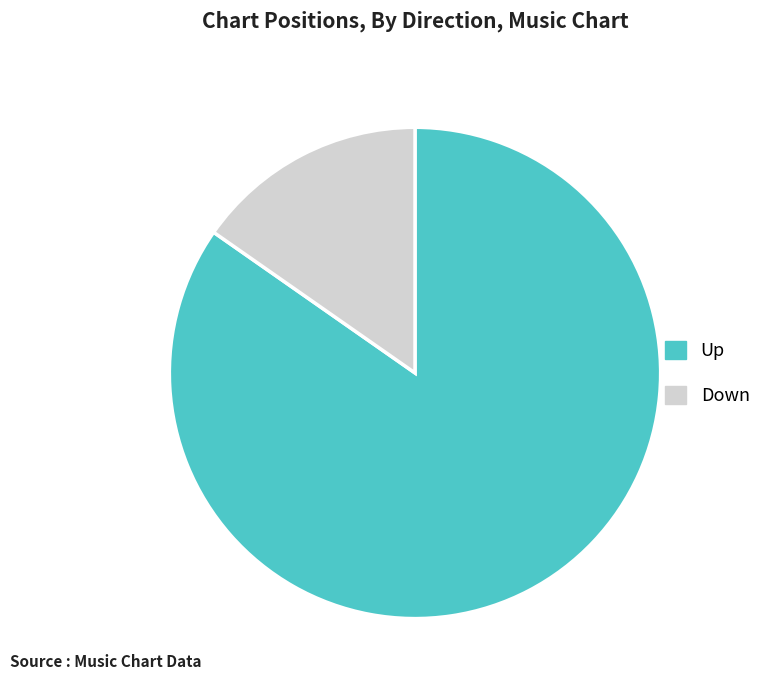

How many slices are in this pie chart?

2